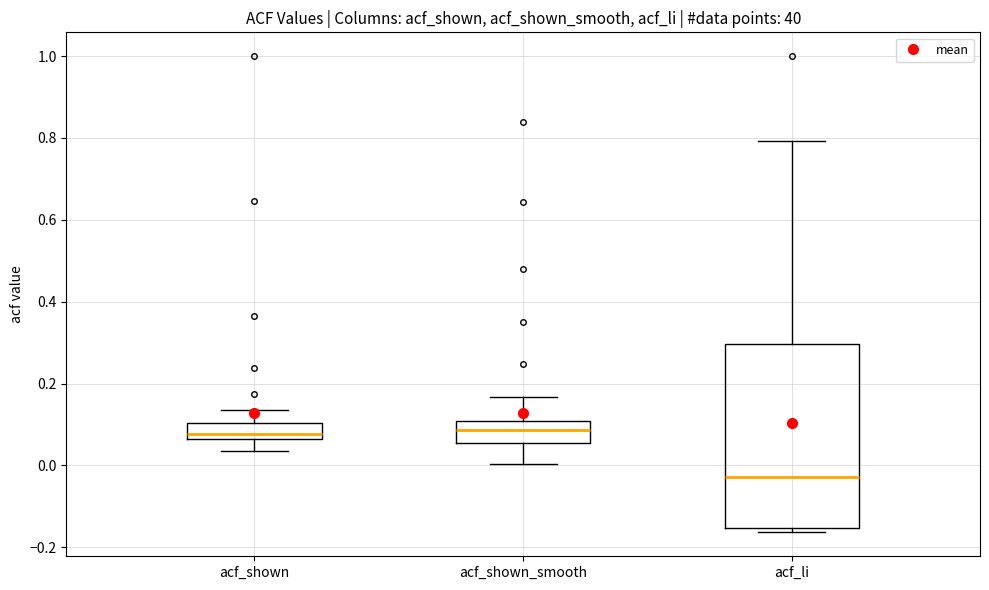

Reading left to right, transcribe this box plot: for each box, give where its median line is, the range the box spans, and where its two whiskers end, as read against the y-axis. The values are not printed on the chart, so give them approximately, as read against the axis.

acf_shown: median 0.08, box 0.06 to 0.10, whiskers 0.04 to 0.14
acf_shown_smooth: median 0.08, box 0.06 to 0.10, whiskers 0.00 to 0.16
acf_li: median -0.02, box -0.16 to 0.30, whiskers -0.16 (just below the box's lower edge) to 0.80